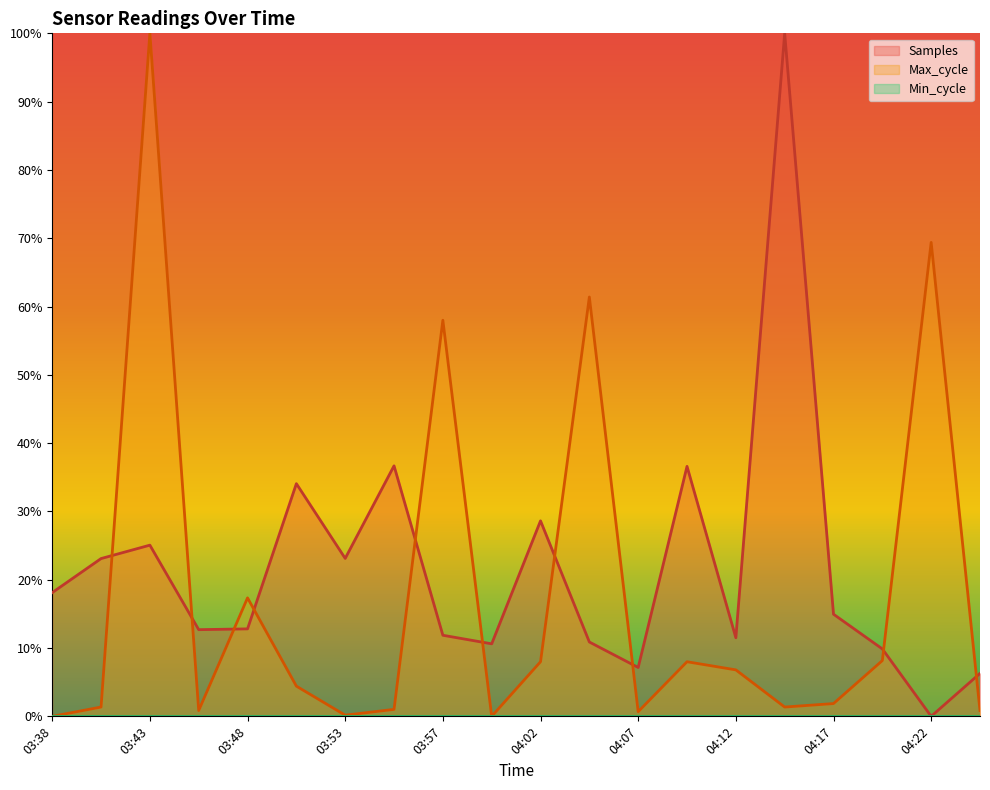

What is the maximum value shown in the chart?

1.0